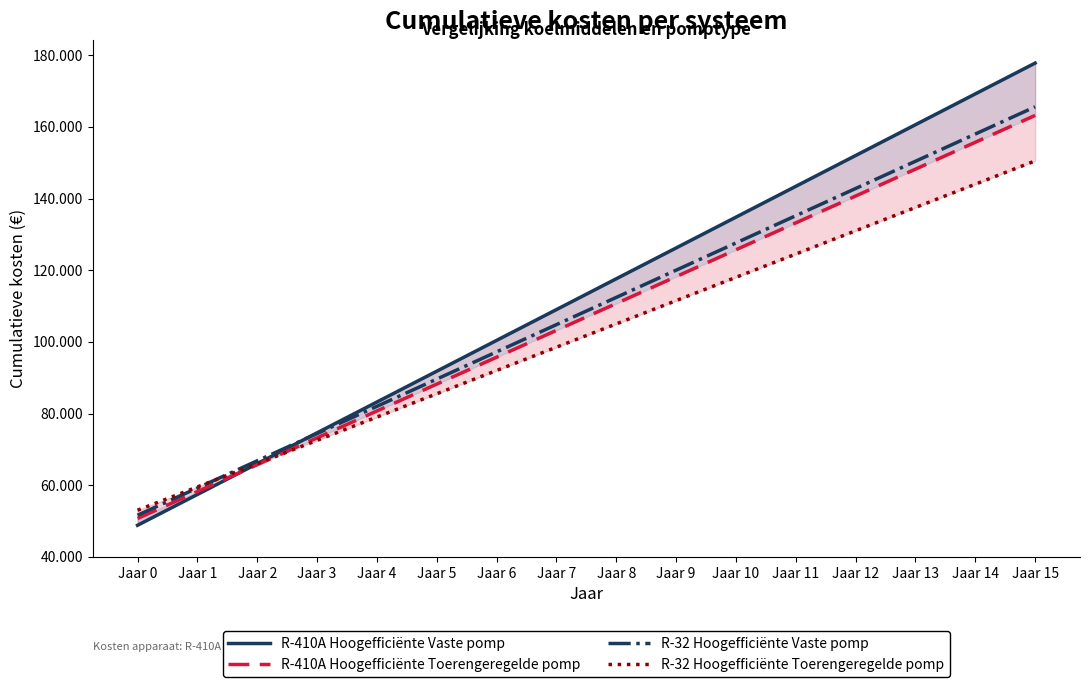

Does the chart display data point markers on the line(s)?

No